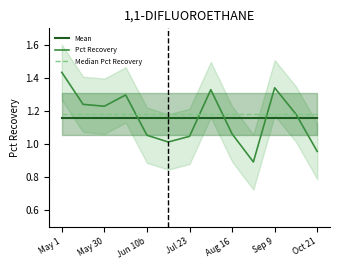

How many lines are shown in the chart?

3